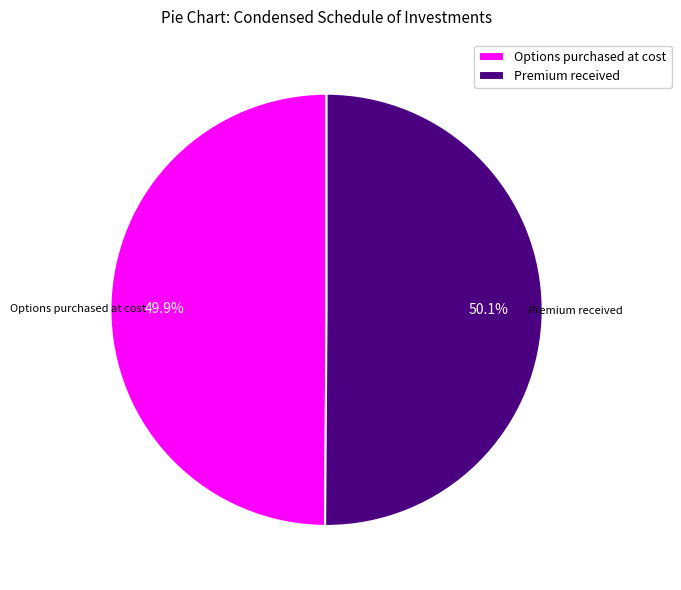

How many segments does this pie chart have?

2